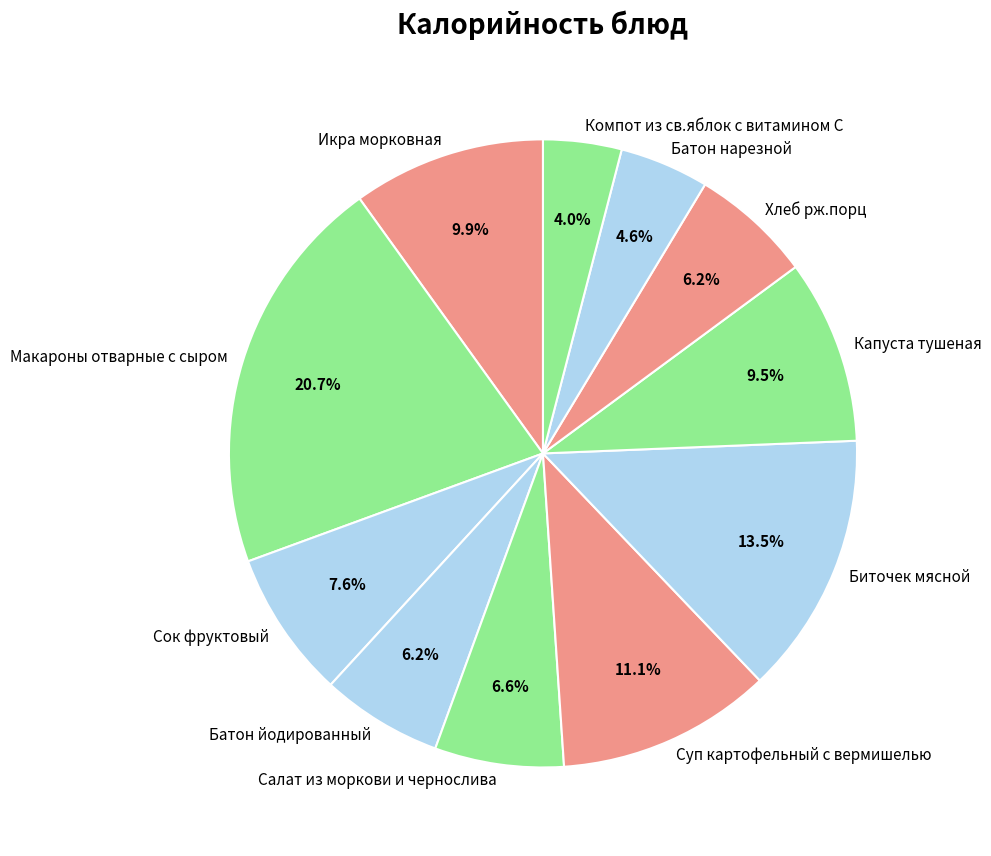

To the nearest percent, what portion does Компот из св.яблок с витамином С represent?

4%